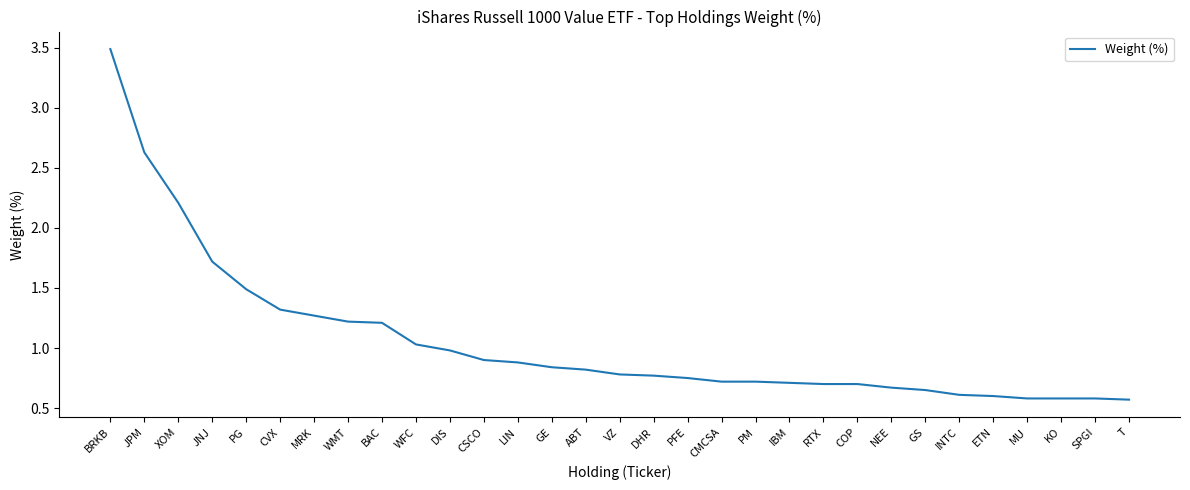

Which label corresponds to the largest value in the chart?

BRKB